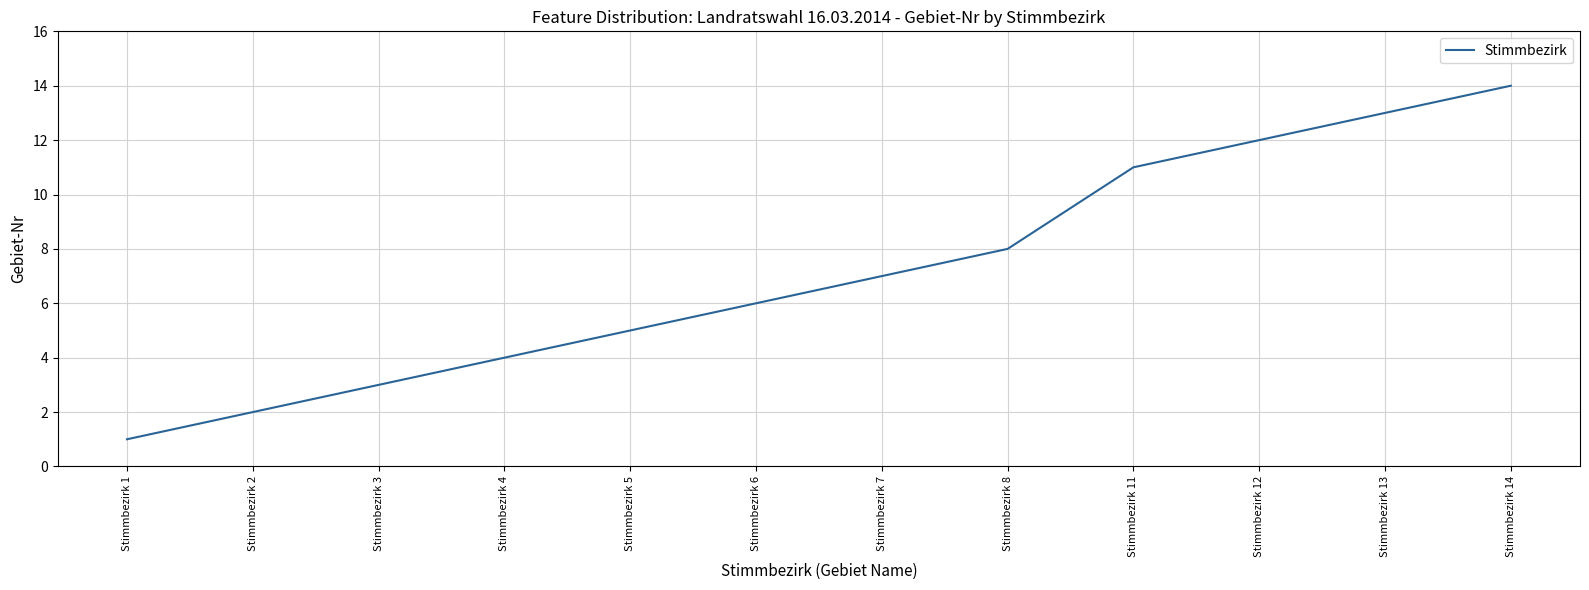

Does the chart have visible grid lines?

Yes